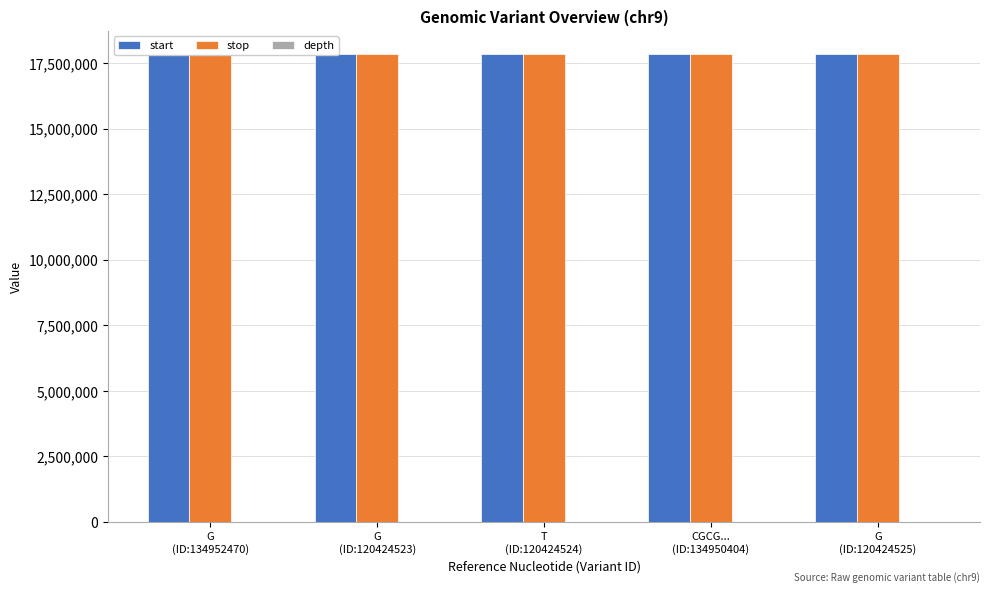

How many categories are shown in the chart?

5